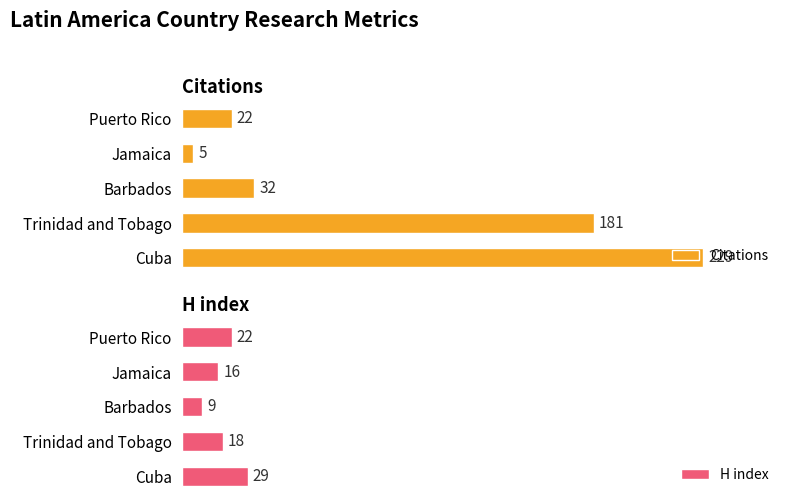

What is the difference between the second highest and second lowest values in the H index series?

6